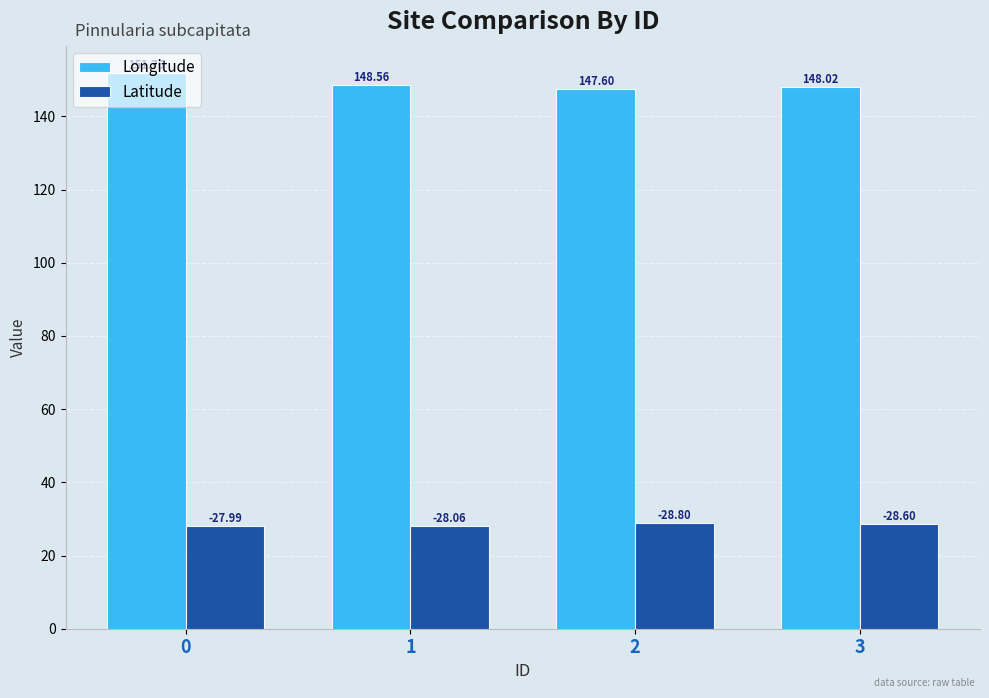

What is the difference between the highest and lowest values at 1?

120.5